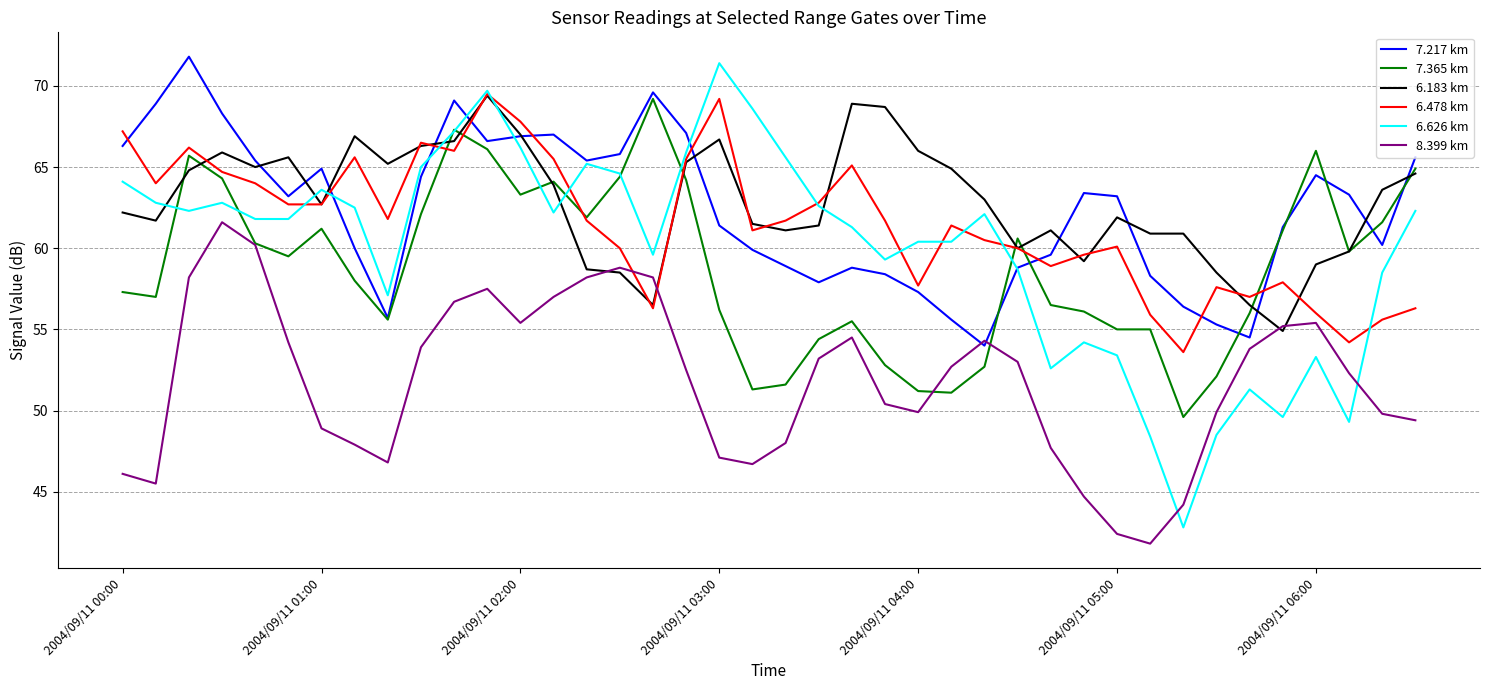

What are all the series names shown in the legend?

7.217 km, 7.365 km, 6.183 km, 6.478 km, 6.626 km, 8.399 km